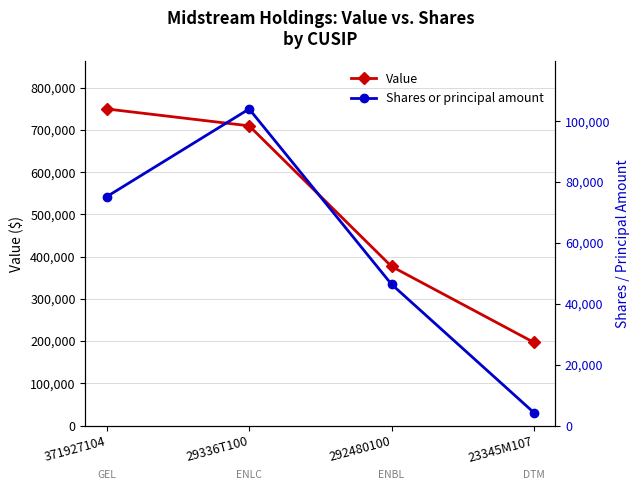

Which category has the highest value in the Shares or principal amount series?

29336T100